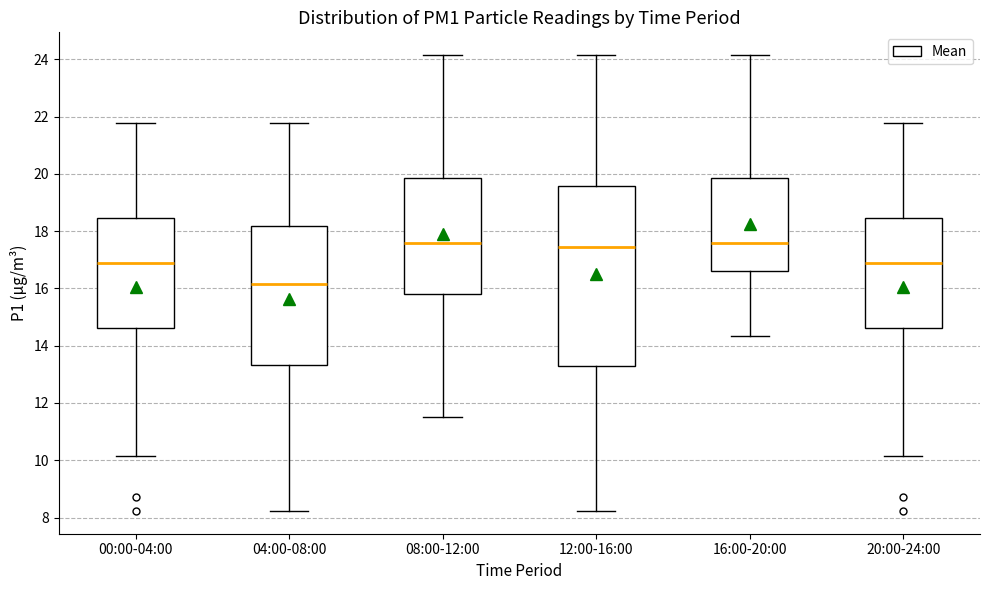

Comparing the boxes themselves (not the whiskers), which one is the tallest?

12:00-16:00